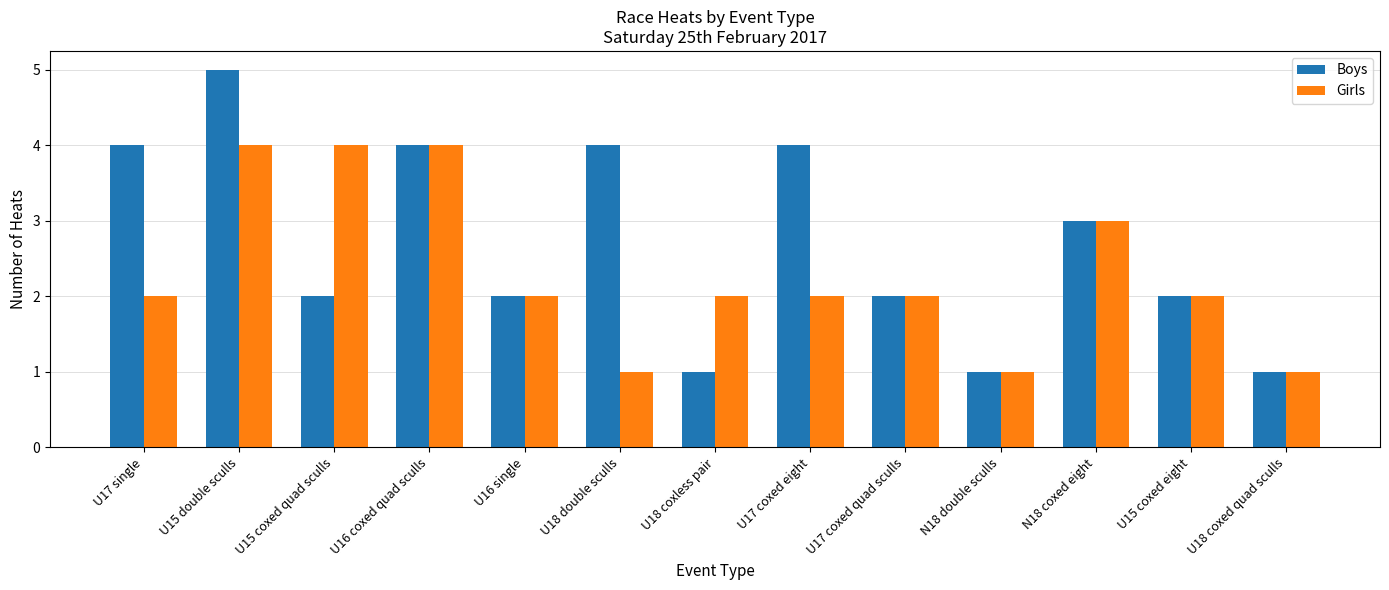

At which category does the chart reach its peak across all series?

U15 double sculls